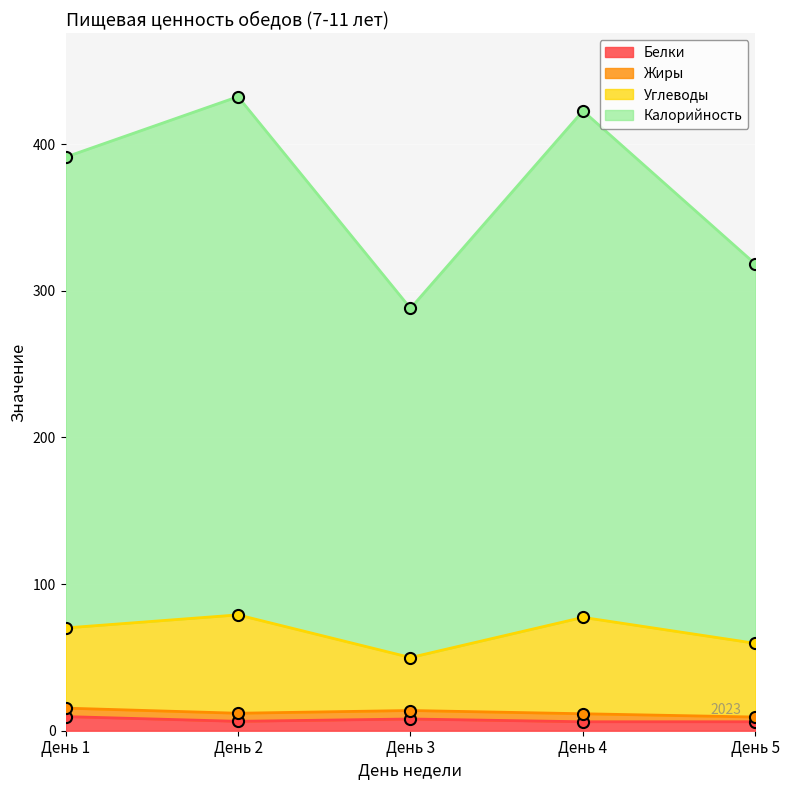

What is the difference between the highest and lowest values at День 5?

258.6